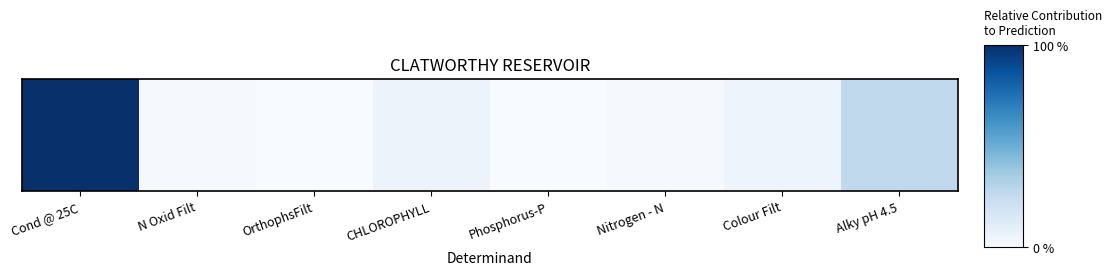

Rank the categories by value from lowest to highest.

OrthophsFilt, Phosphorus-P, N Oxid Filt, Nitrogen - N, Colour Filt, CHLOROPHYLL, Alky pH 4.5, Cond @ 25C